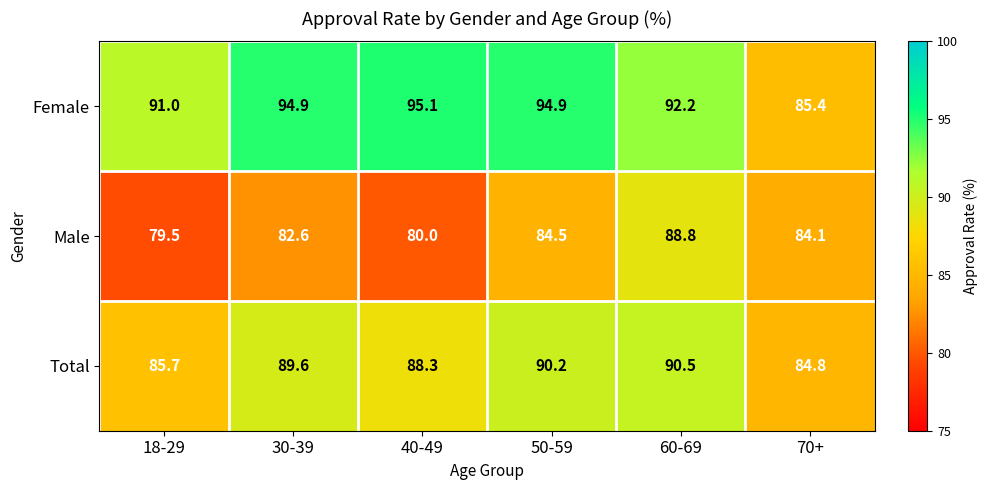

Which series has the widest spread of values?

Female